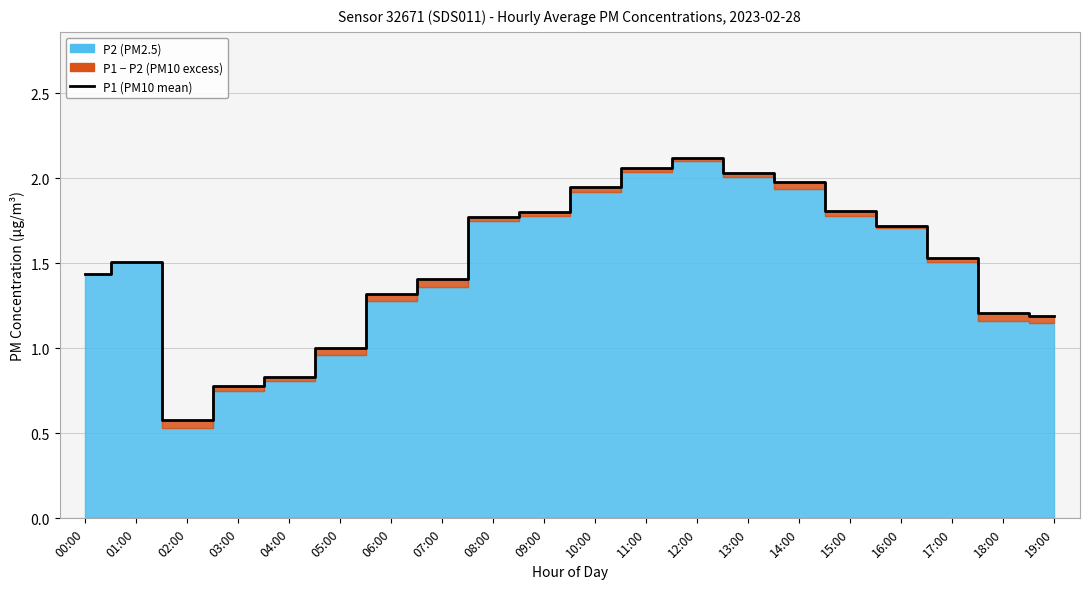

How many lines are shown in the chart?

1